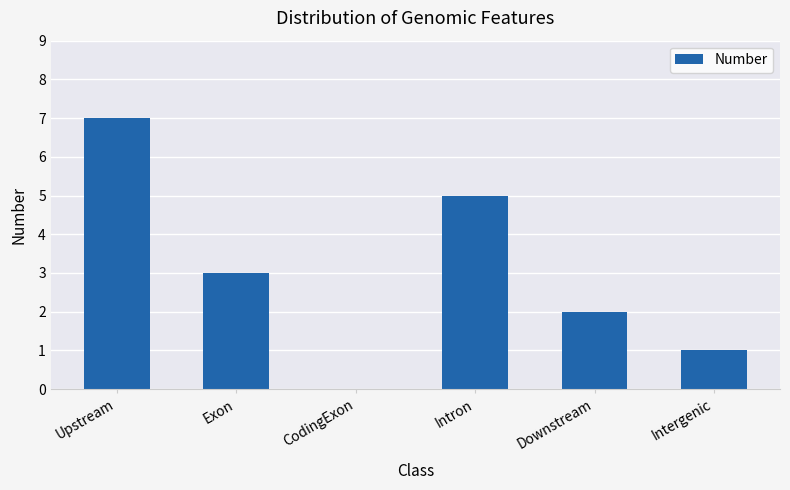

Between CodingExon and Exon, which is larger?

Exon